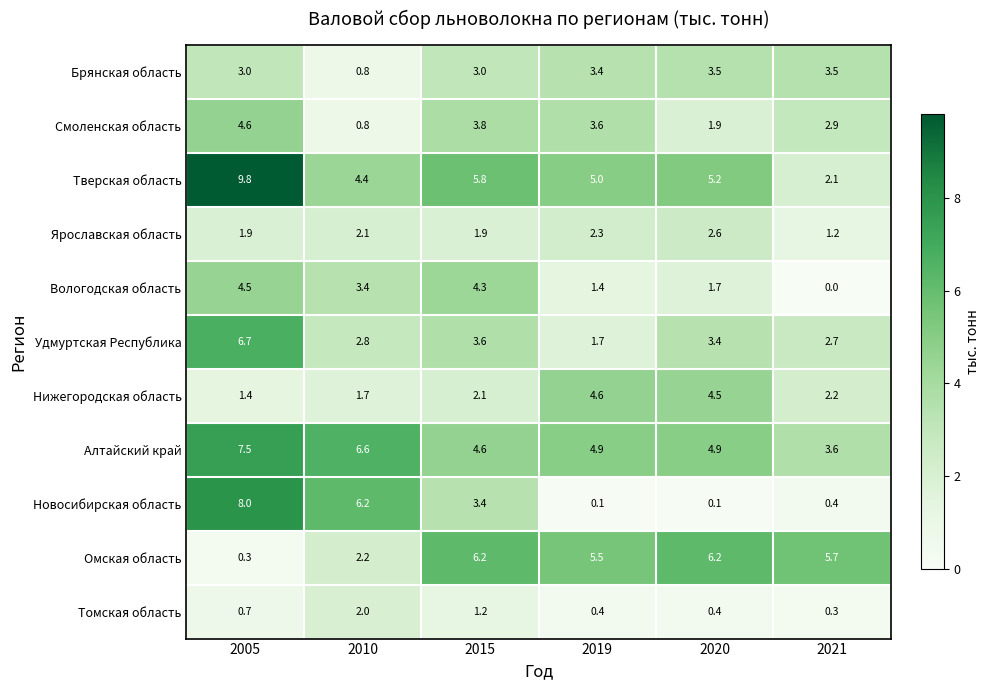

Between 2019 and 2021, which series saw the biggest shift?

Тверская область